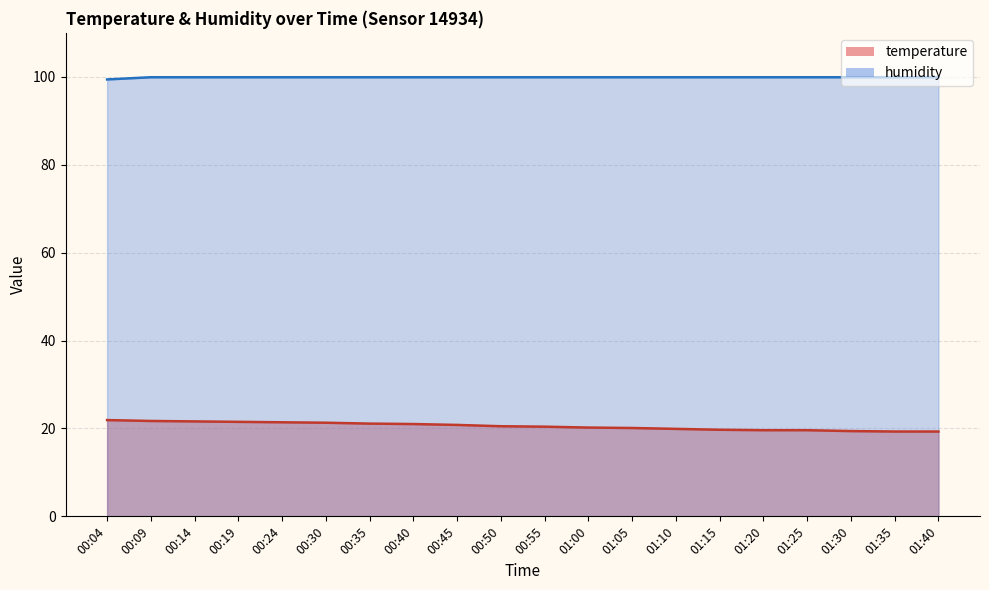

Between 00:14 and 00:35, which is larger?

00:14